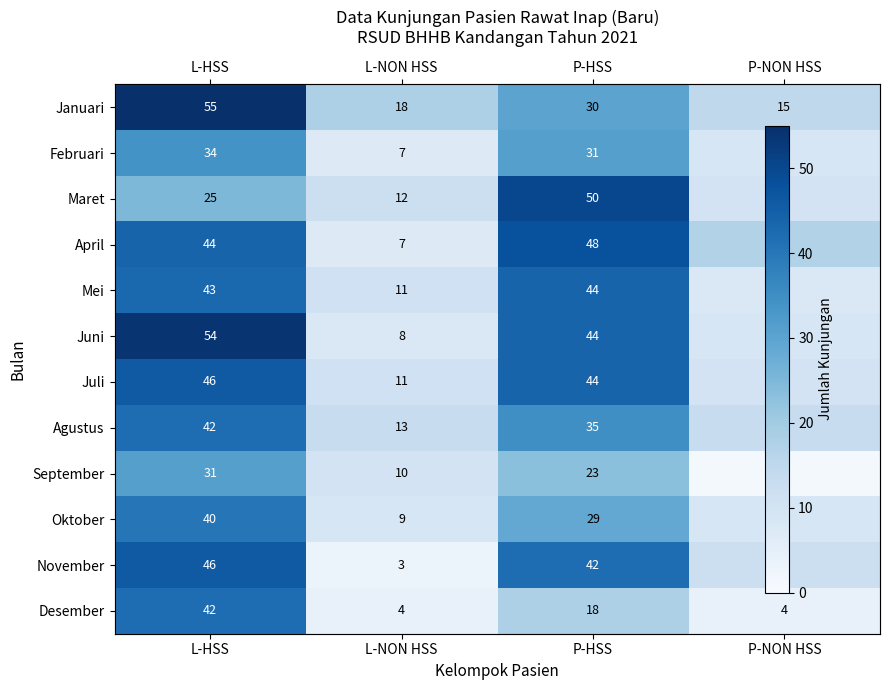

Count the Desember values in the range 4 to 42.

4